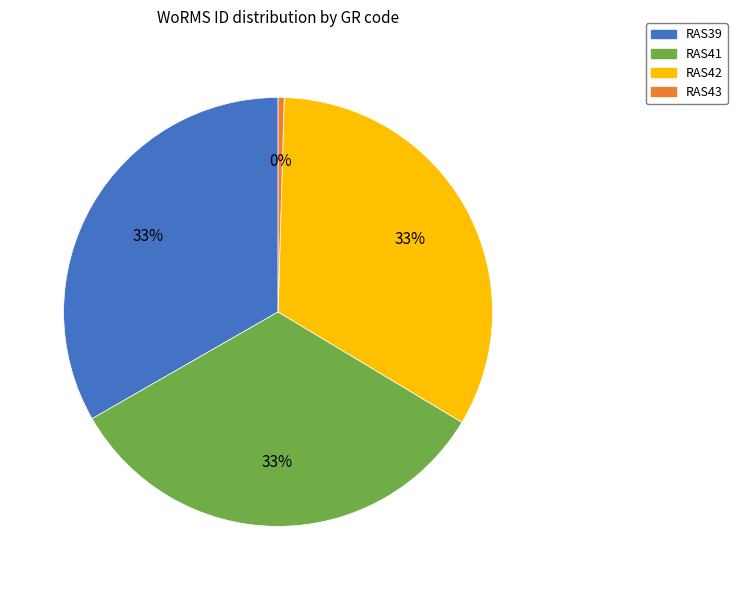

What is the smallest slice in the pie chart?

RAS43